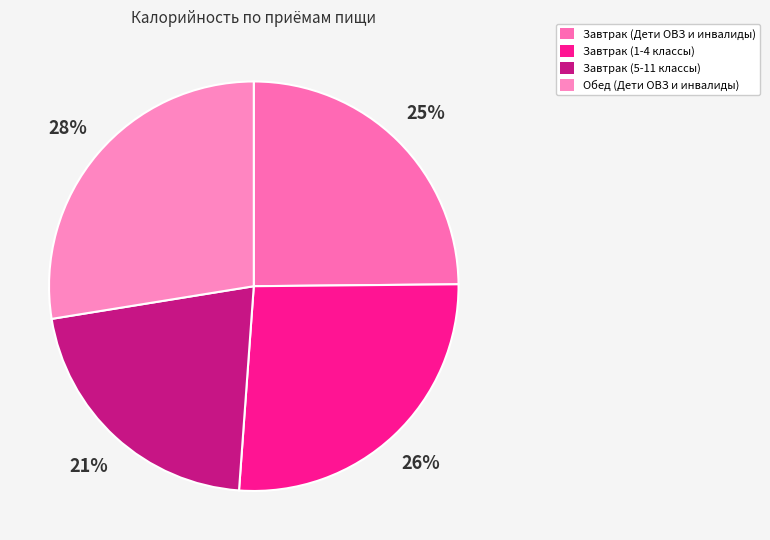

Is Завтрак (Дети ОВЗ и инвалиды) the majority of the pie?

No